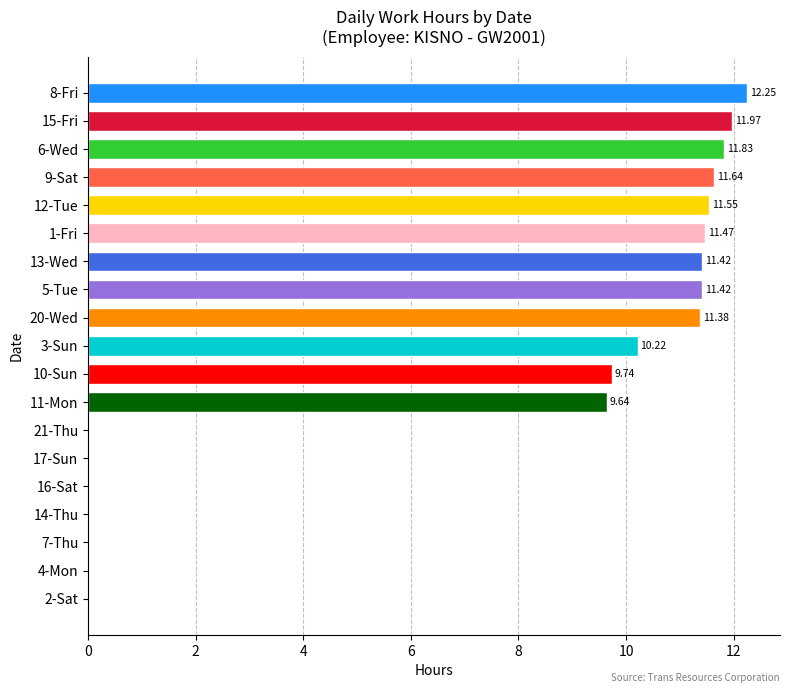

What is the sum of all values?

134.5